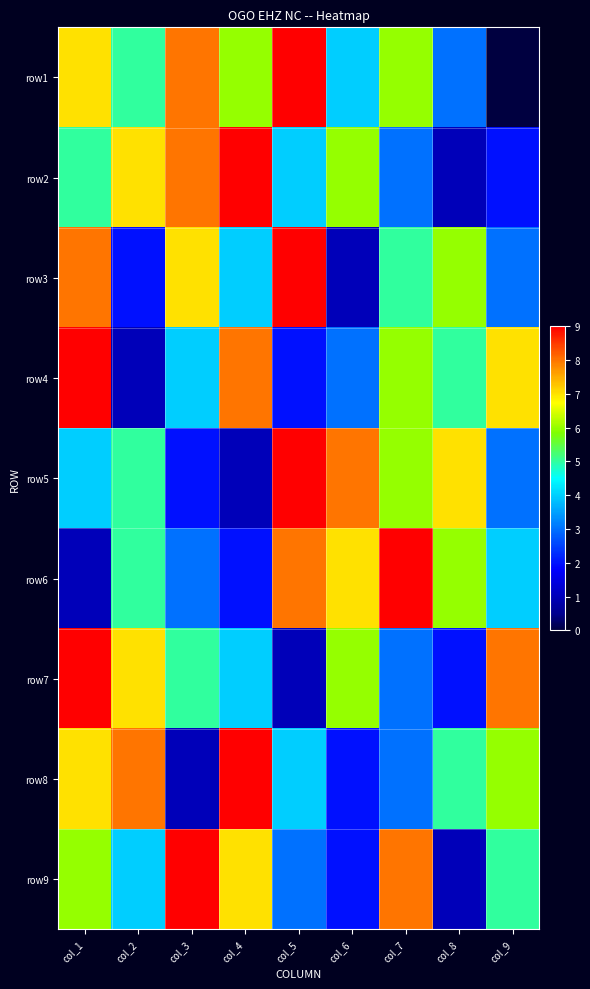

At col_6, list the series in order from largest to smallest.

row5, row6, row2, row7, row1, row4, row8, row9, row3